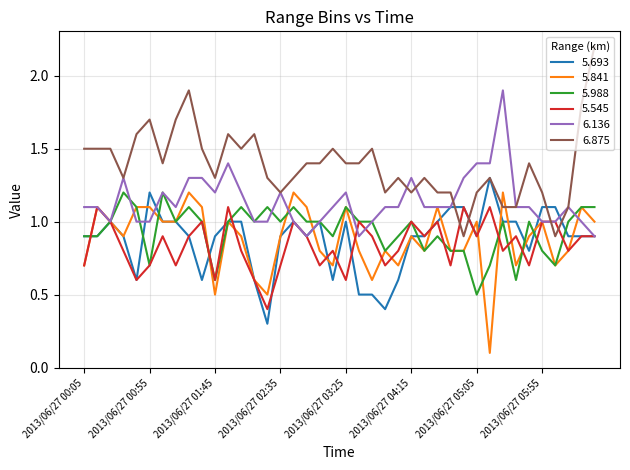

How many times do 5.545 and 6.875 cross each other?

4